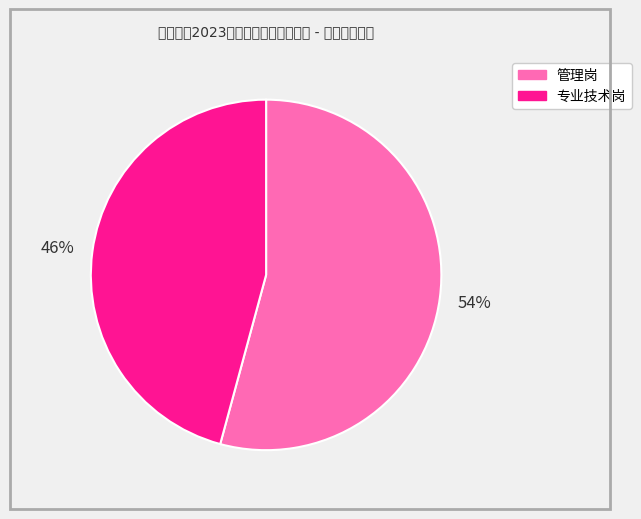

Which category accounts for the majority?

管理岗